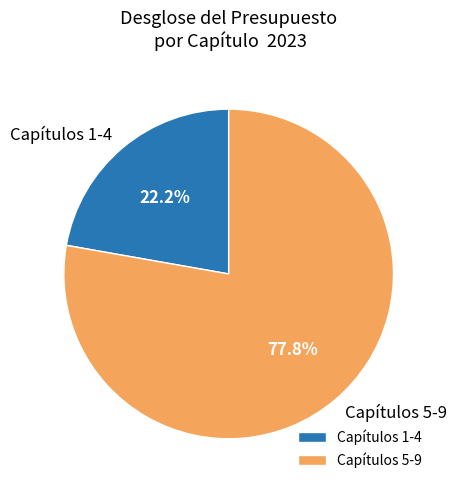

Is the sum of Capítulos 1-4 and Capítulos 5-9 greater than half?

Yes